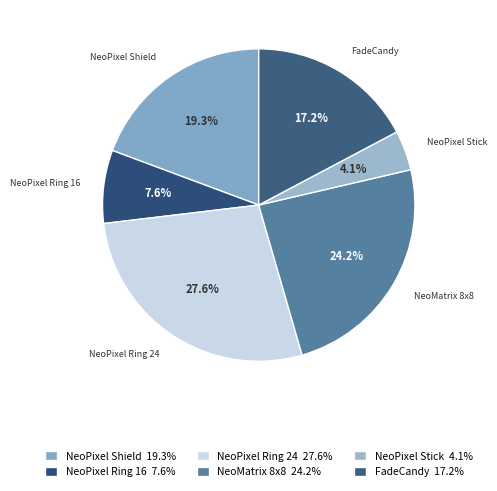

Rank the categories by value from highest to lowest.

NeoPixel Ring 24 27.6%, NeoMatrix 8x8 24.2%, NeoPixel Shield 19.3%, FadeCandy 17.2%, NeoPixel Ring 16 7.6%, NeoPixel Stick 4.1%